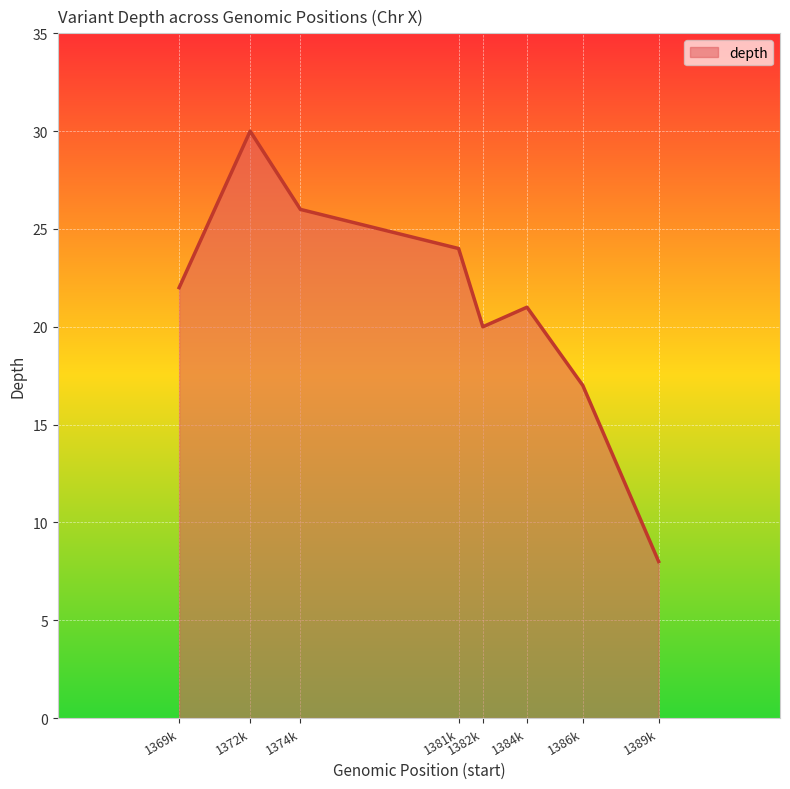

What is the average value?

21